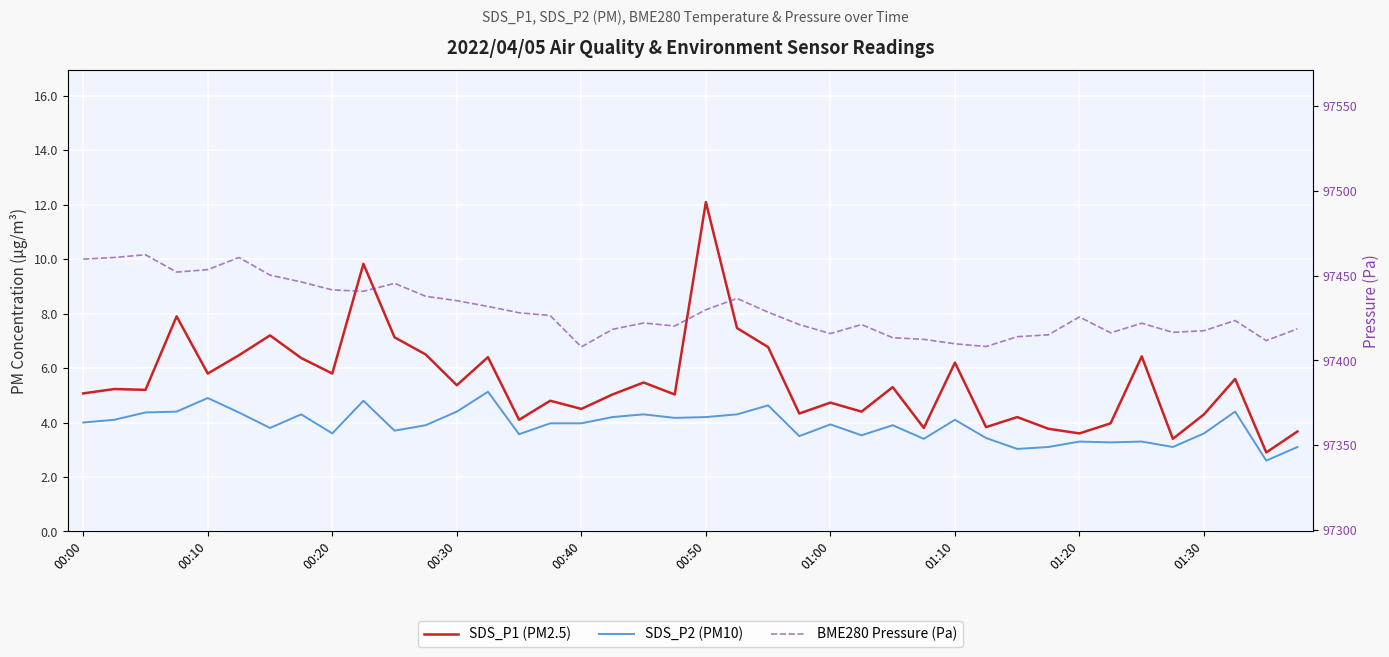

What are all the series names shown in the legend?

SDS_P1 (PM2.5), SDS_P2 (PM10), BME280 Pressure (Pa)